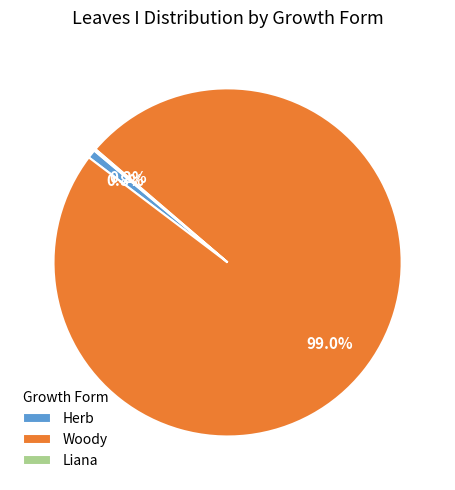

Which slice is the largest?

Woody